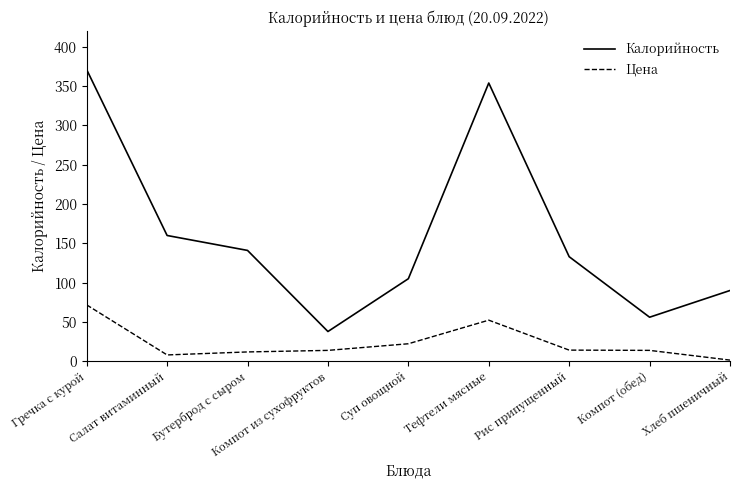

At which label does Калорийность first exceed 133?

Гречка с курой